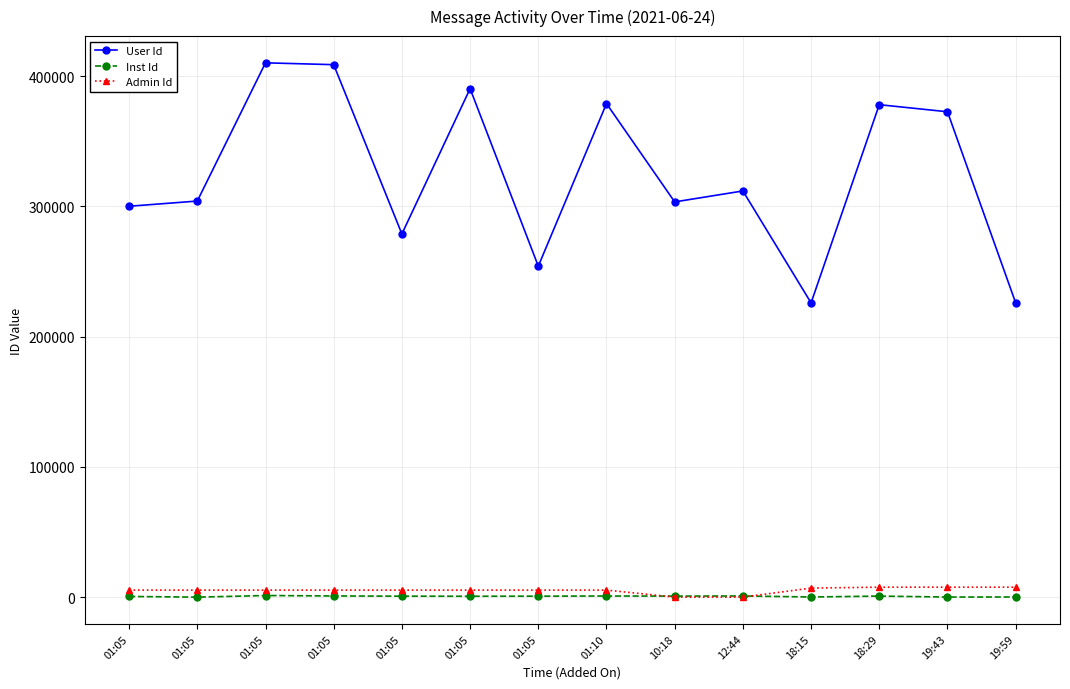

What is the difference between the maximum and minimum values in the User Id series?

184244